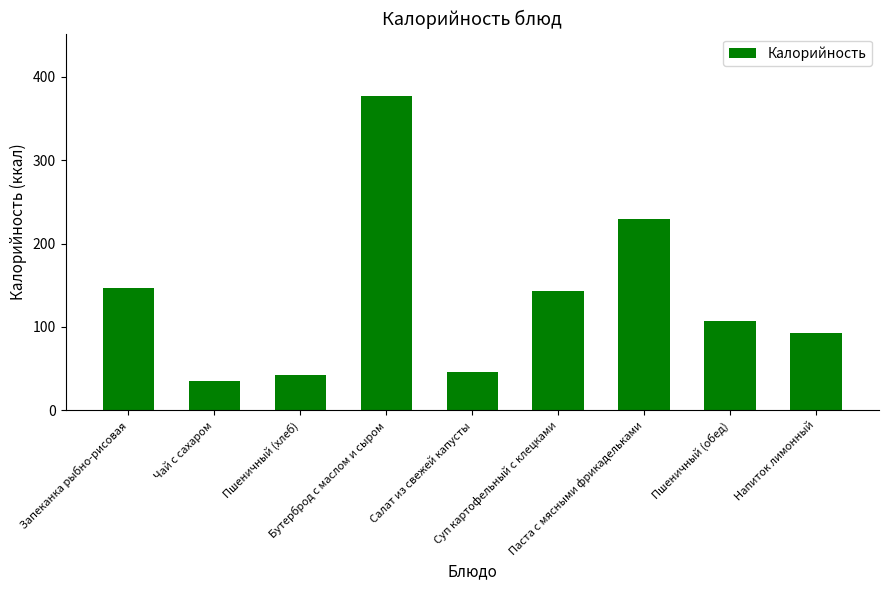

At which label is the value closest to 205?

Паста с мясными фрикадельками